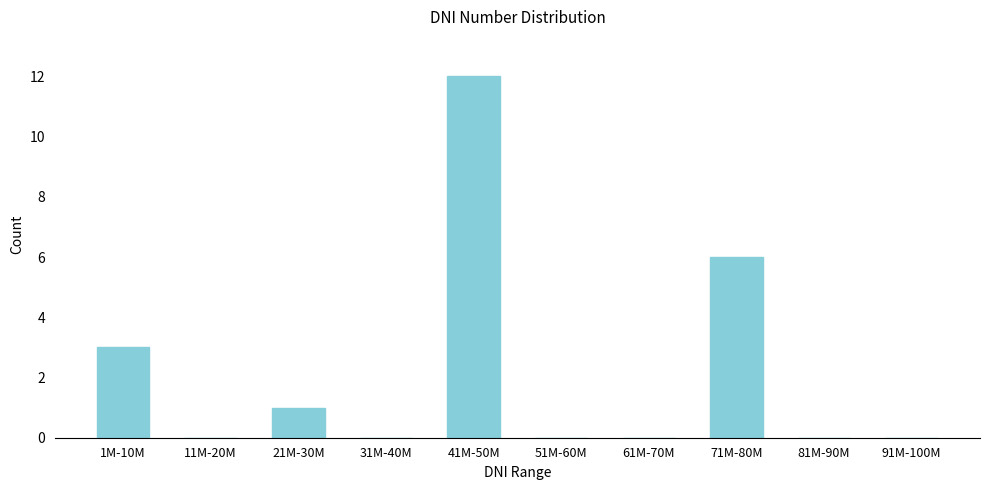

Reading left to right, transcribe all the data shown in this chart.

1M-10M=3	11M-20M=0	21M-30M=1	31M-40M=0	41M-50M=12	51M-60M=0	61M-70M=0	71M-80M=6	81M-90M=0	91M-100M=0